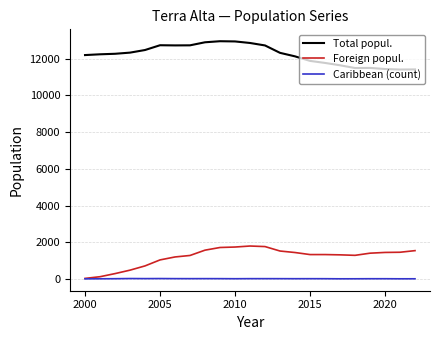

Does the chart have visible grid lines?

Yes